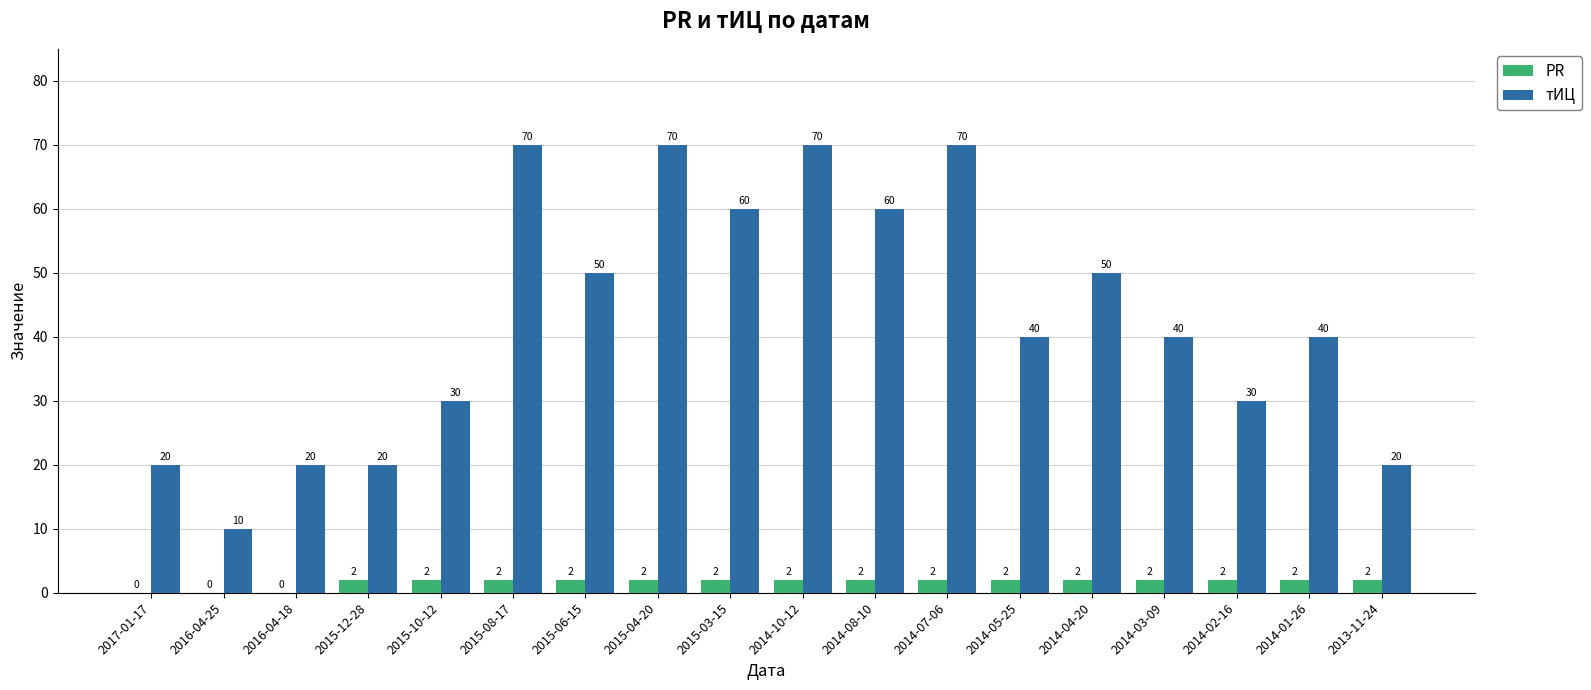

What is the maximum value shown in the chart?

70